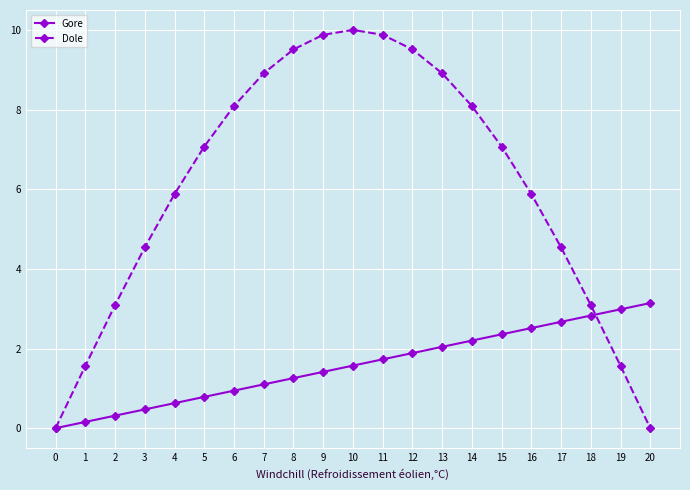

What is the difference between the second highest and minimum values in the Dole series?

9.9